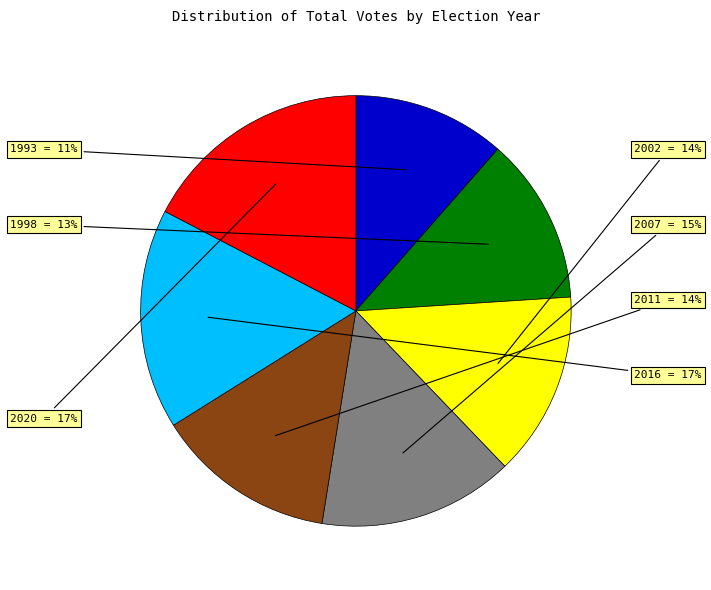

Does any single category account for the majority?

No